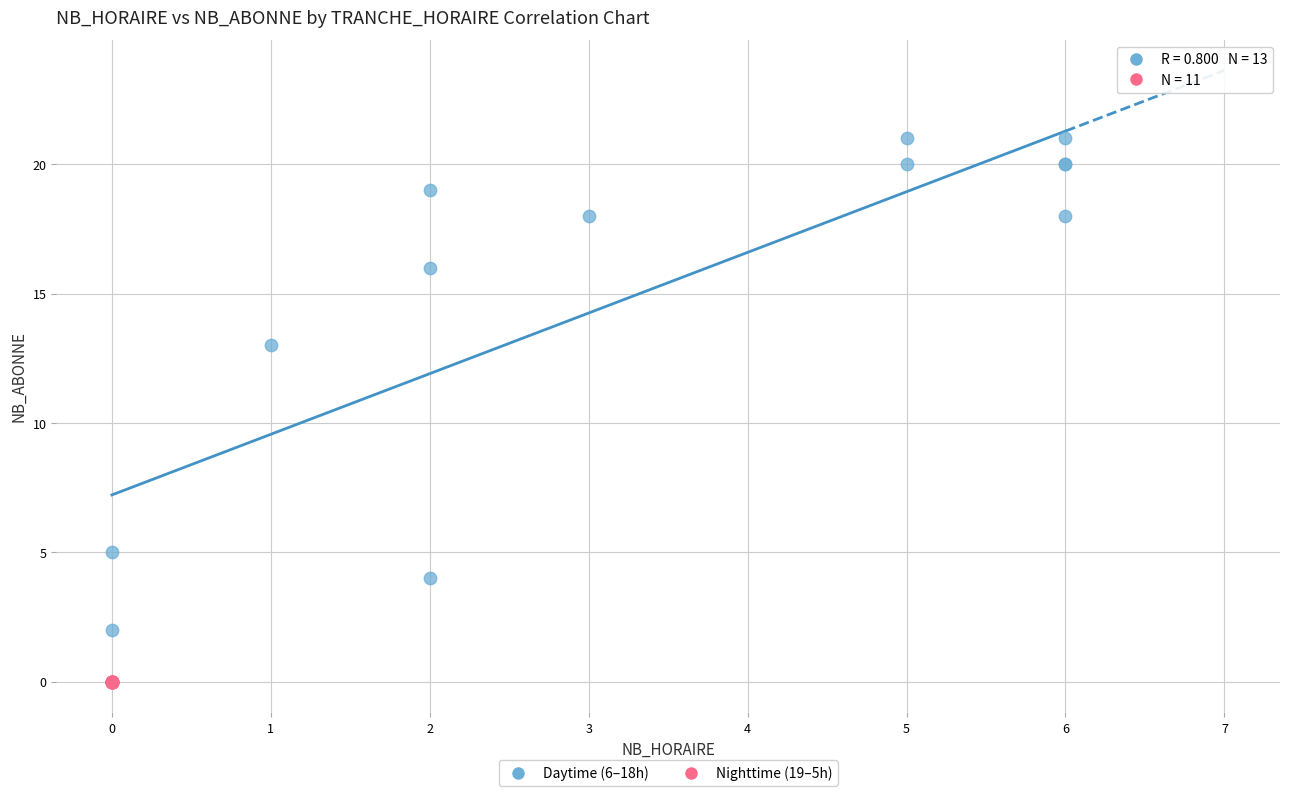

Which series contains the highest Y value?

Daytime (6–18h)